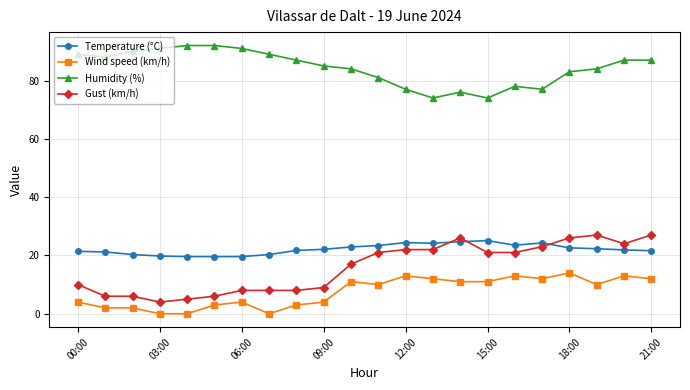

What are all the series names shown in the legend?

Temperature (°C), Wind speed (km/h), Humidity (%), Gust (km/h)